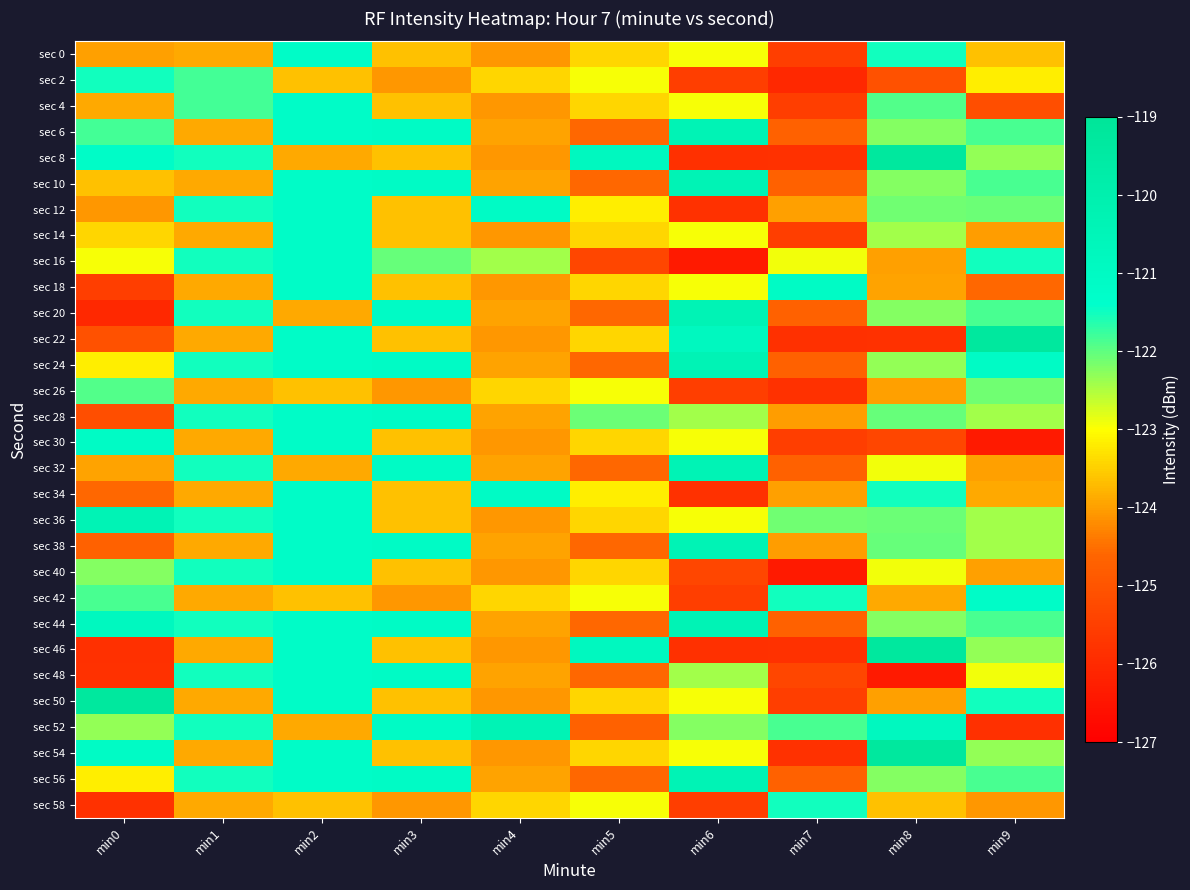

At which category does the chart reach its minimum across all series?

min6